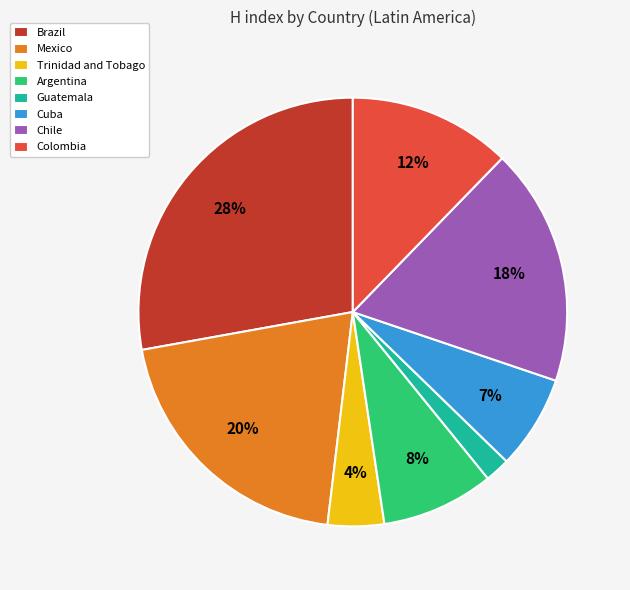

What percentage is the Cuba slice, to the nearest percent?

7%